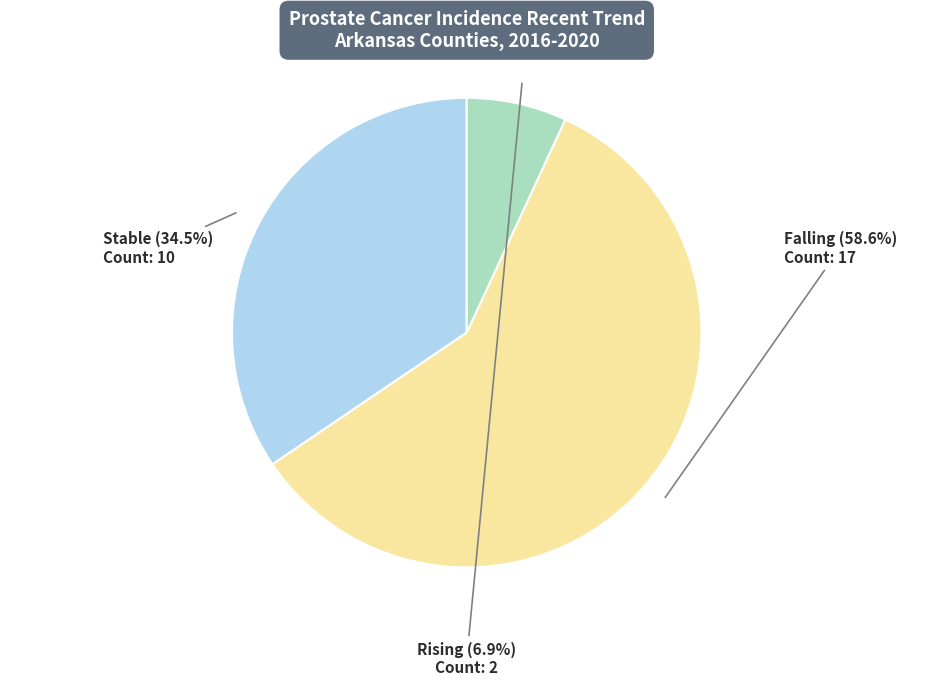

Does any single category account for the majority?

Yes